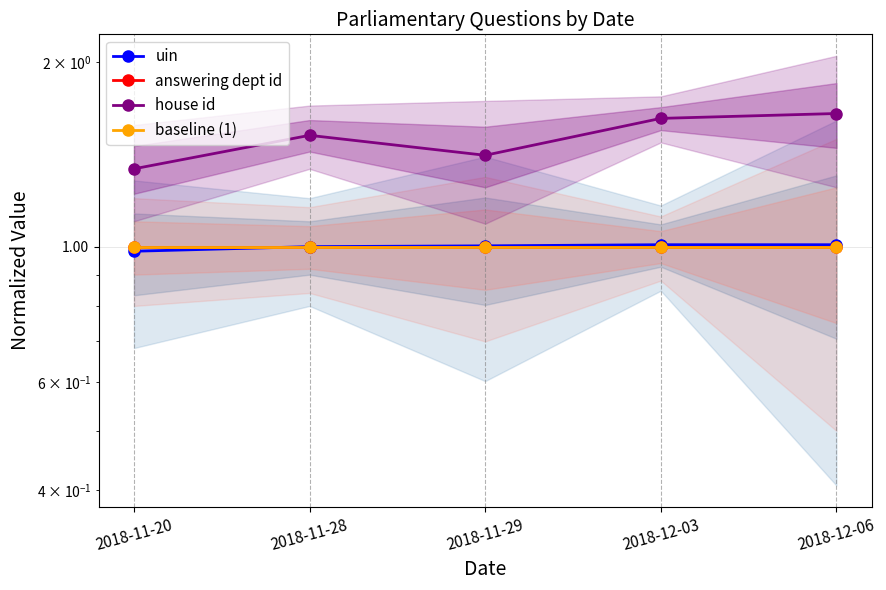

What is the value of the uin point at the 4th from the left?

1.0